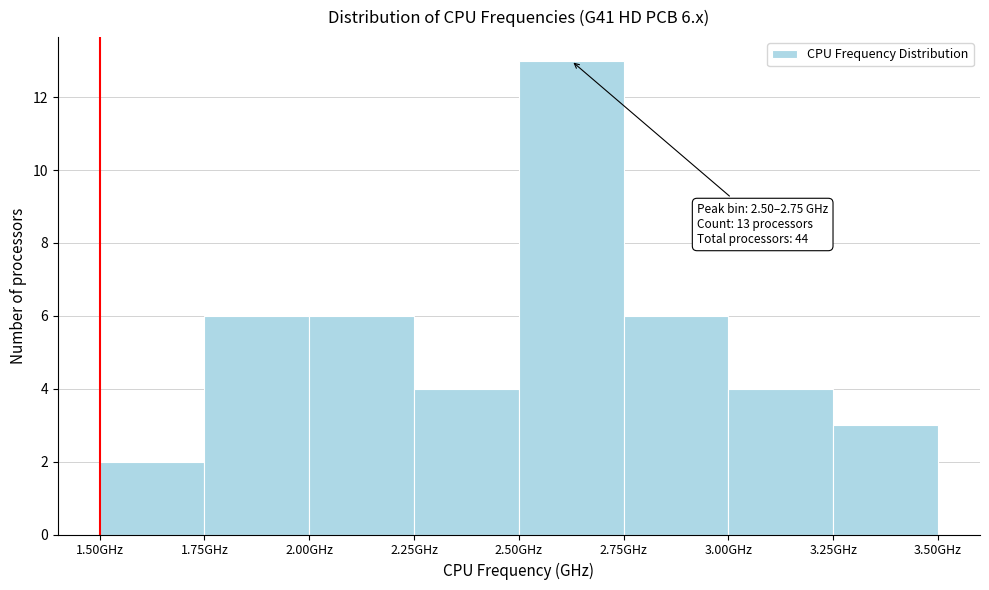

Over which range of the x-axis is the bar tallest?

2.50 to 2.75